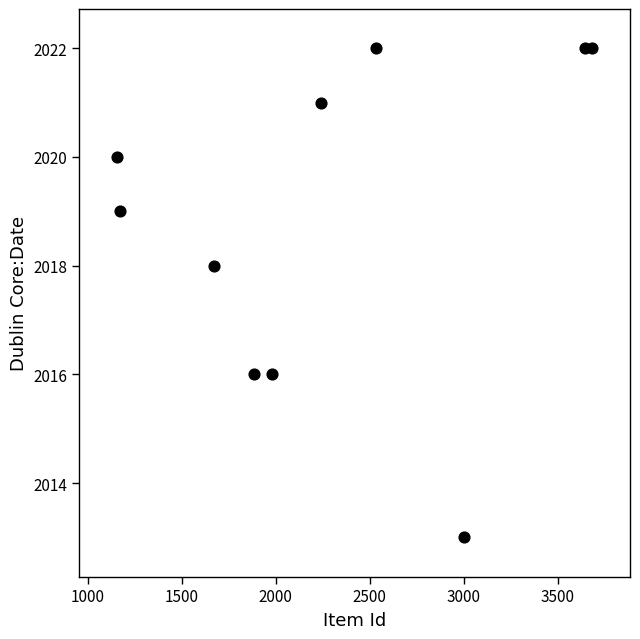

What is the average Y value?

2019